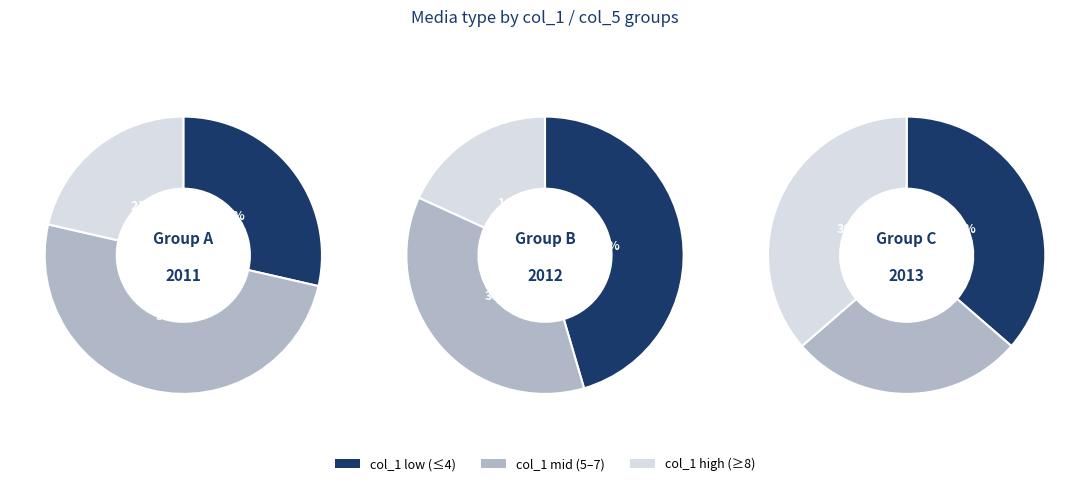

Do 4 and 7 together represent more than half of the pie?

No